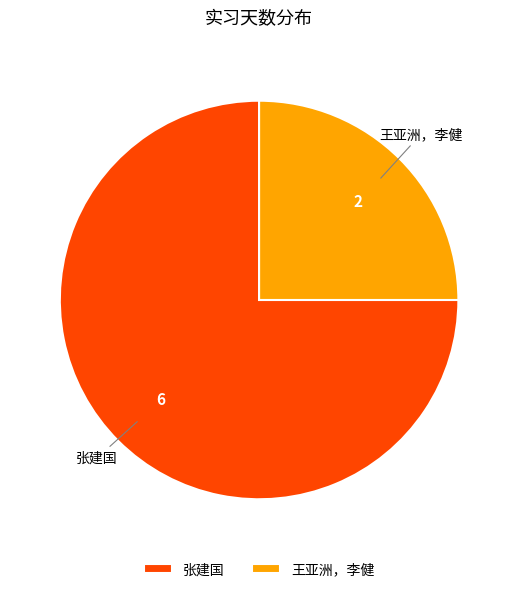

True or false: 王亚洲，李健 accounts for 15% of the total.

False